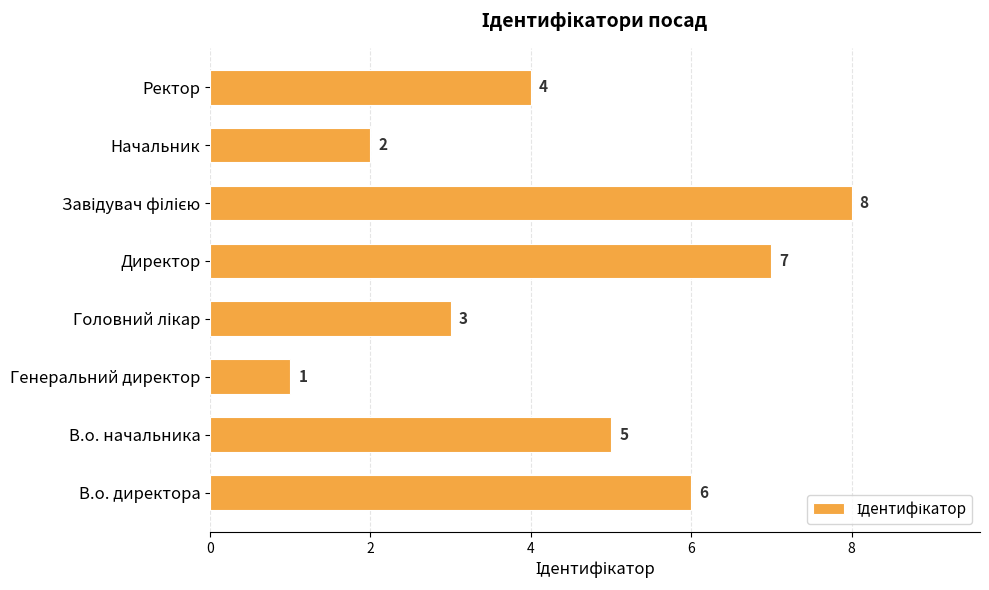

At which label is the value closest to 4?

Ректор